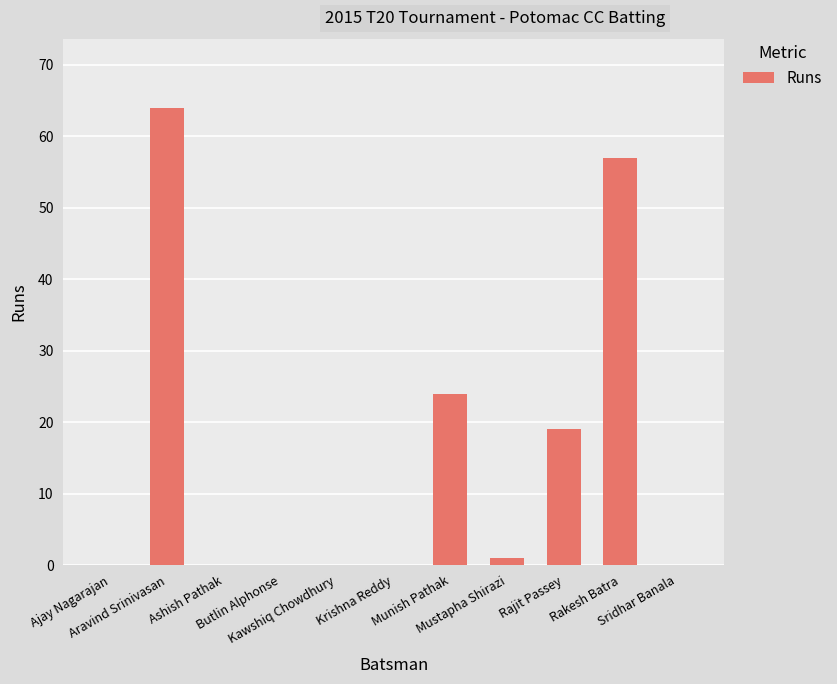

Which label corresponds to the largest value in the chart?

Aravind Srinivasan